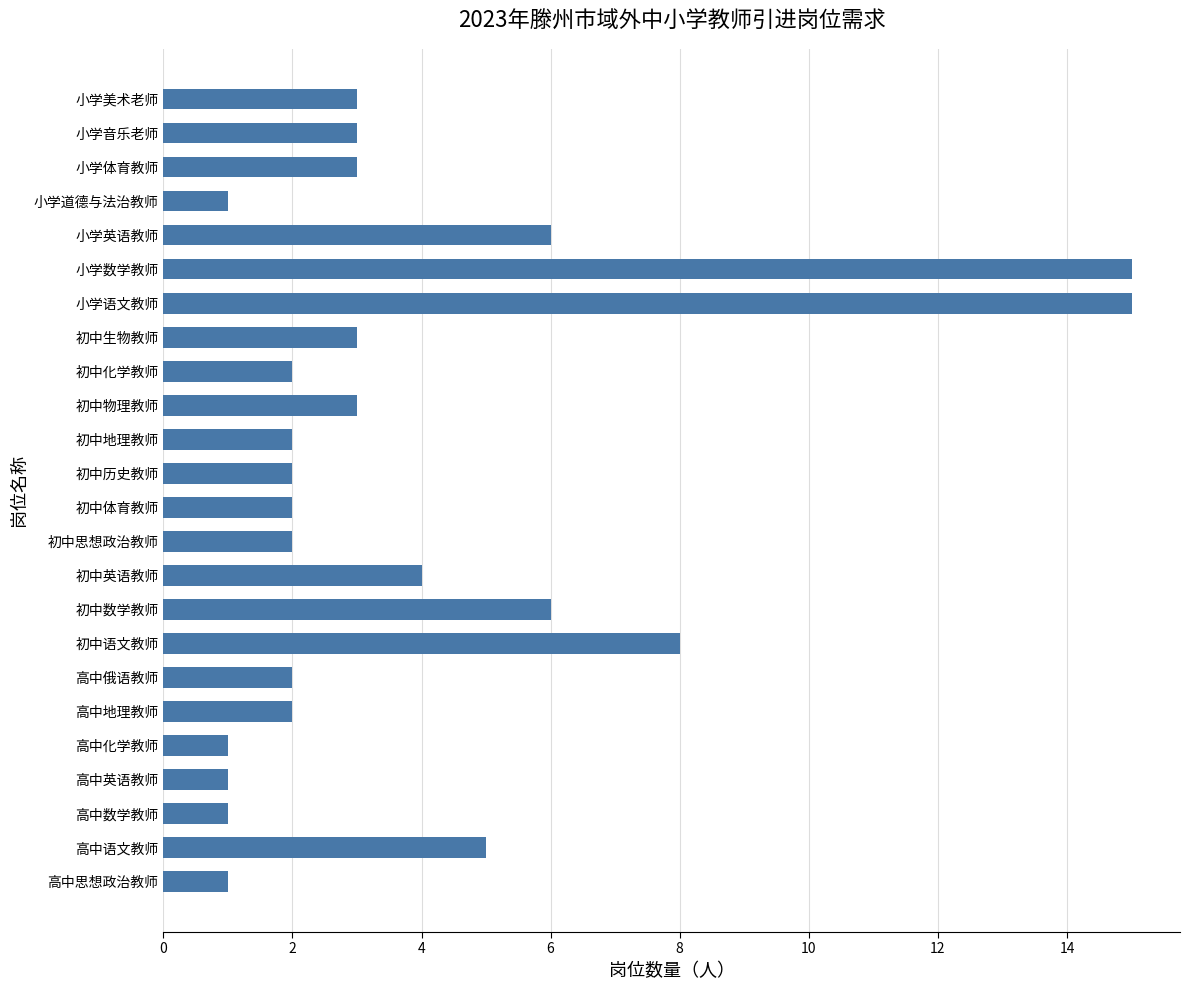

Does the chart contain stacked bars?

No